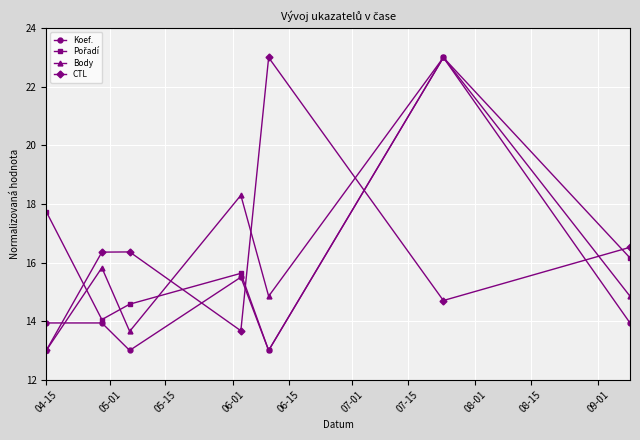

After their last crossing, which series has the higher values: Koef. or CTL?

CTL